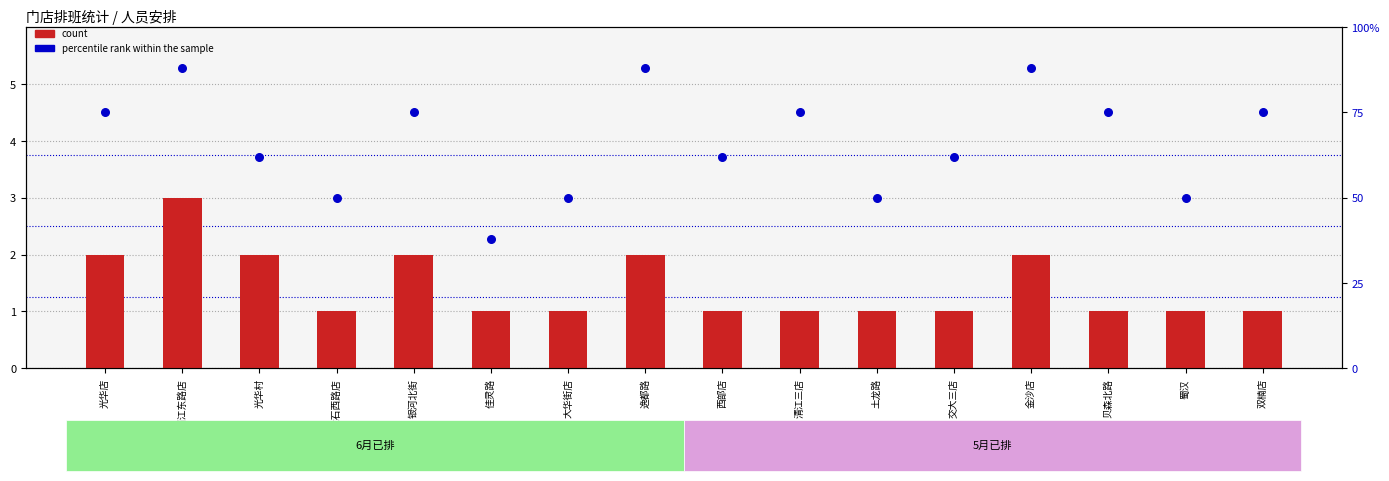

At which category is the sum across all series the highest?

清江东路店